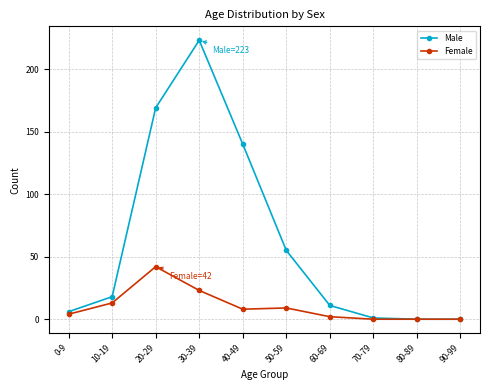

How many values in the Female series are below 8?

5